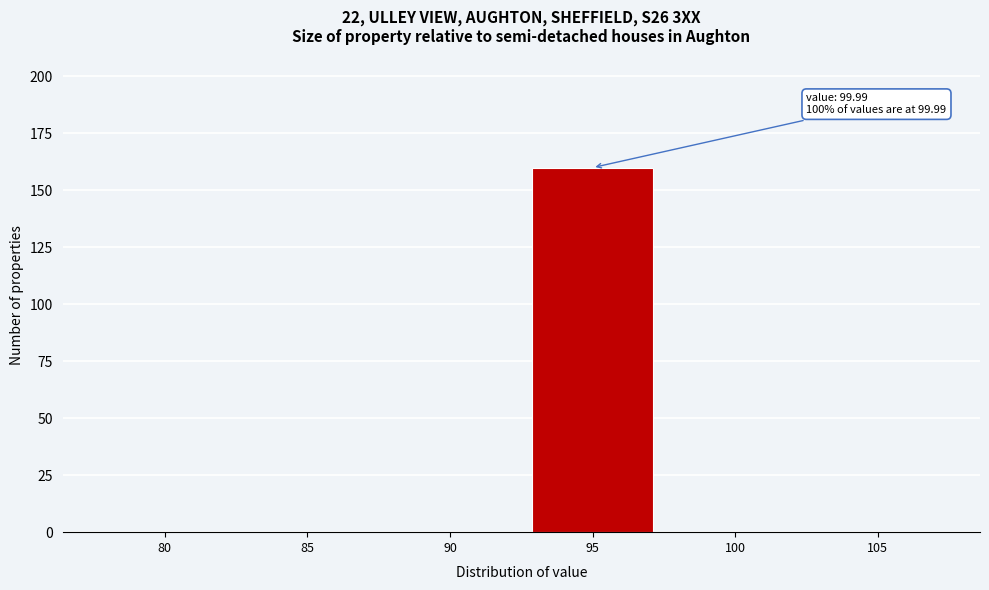

Reading right to left, list all the values displayed in this chart.

105=0	100=0	95=160	90=0	85=0	80=0